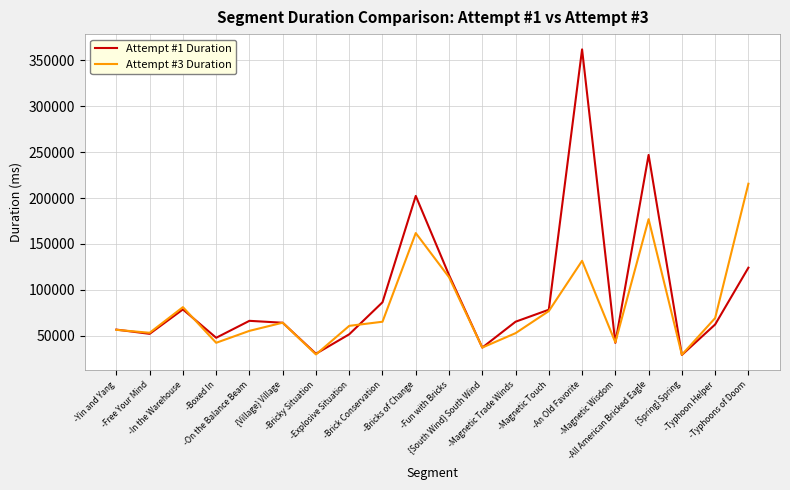

Which series changed the most between -Explosive Situation and -All American Bricked Eagle?

Attempt #1 Duration